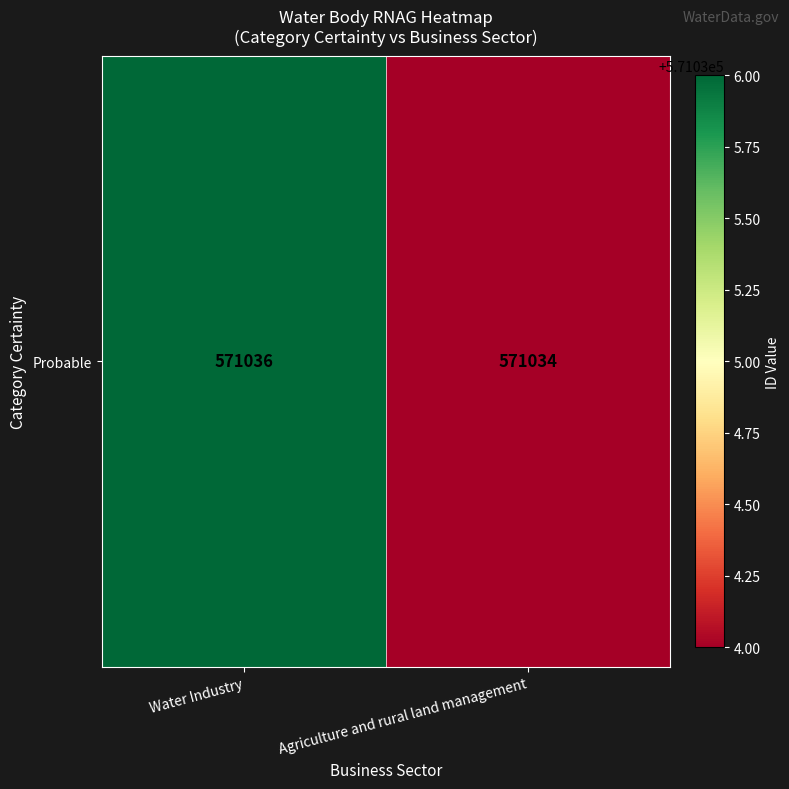

Rank the categories by value from lowest to highest.

Agriculture and rural land management, Water Industry